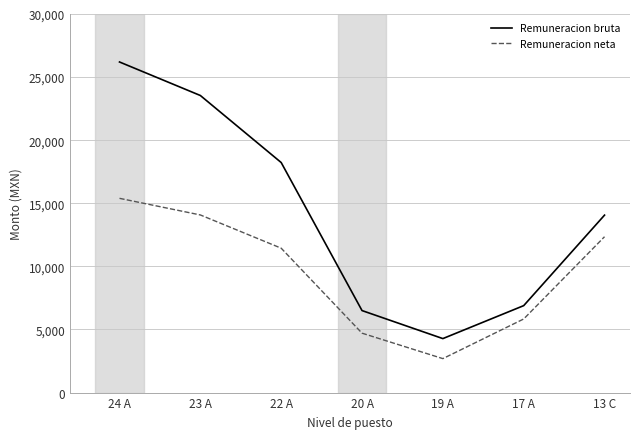

In Remuneracion neta, how many points are lower than both neighbors (excluding endpoints)?

1